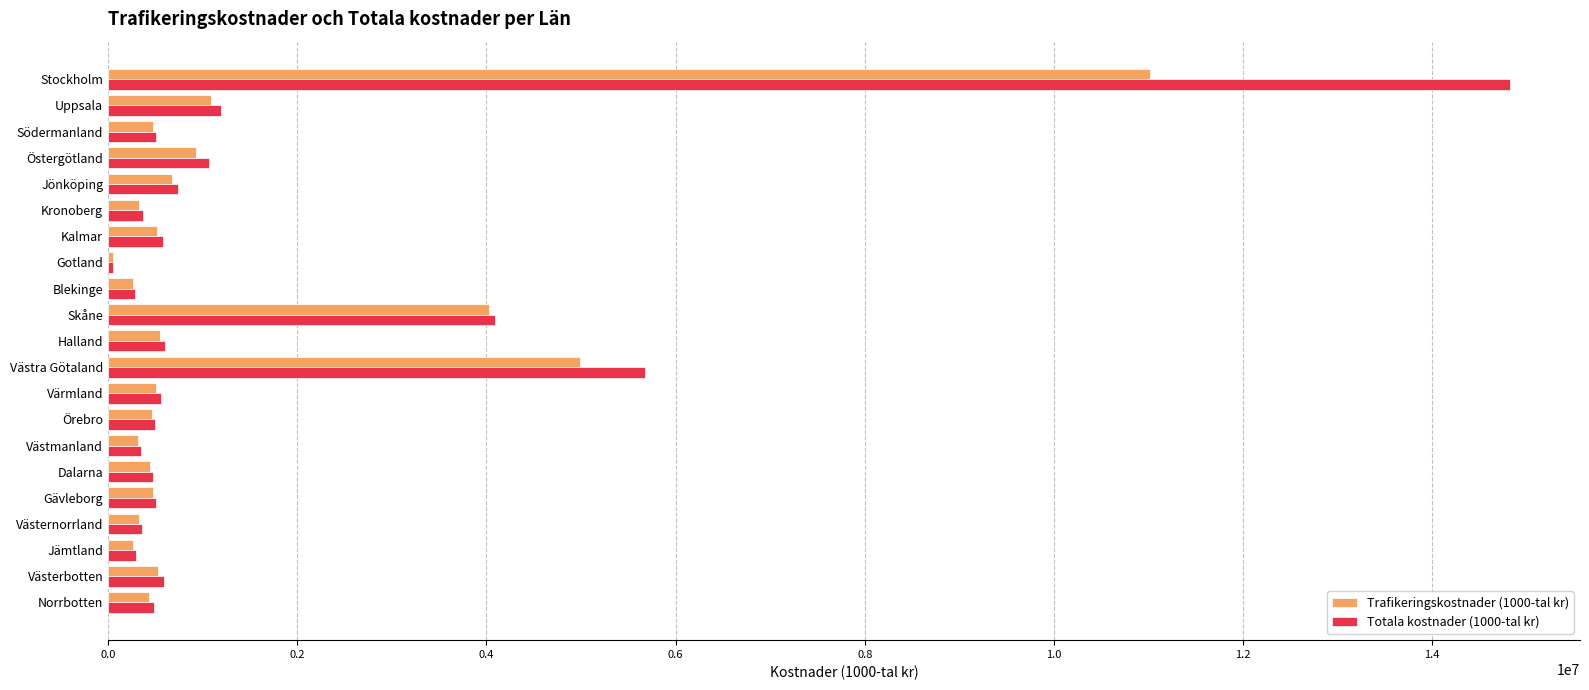

Which series has the largest range (max minus min)?

Totala kostnader (1000-tal kr)